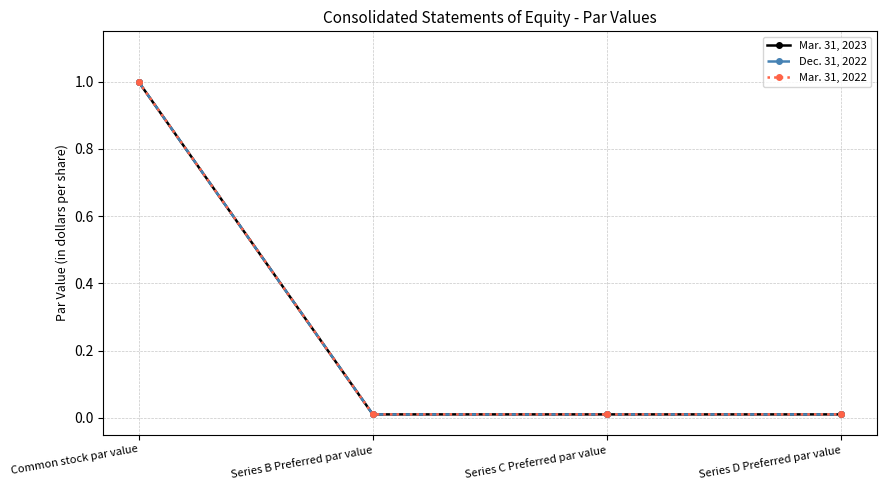

What is the label of the 4th point from the left?

Series D Preferred par value